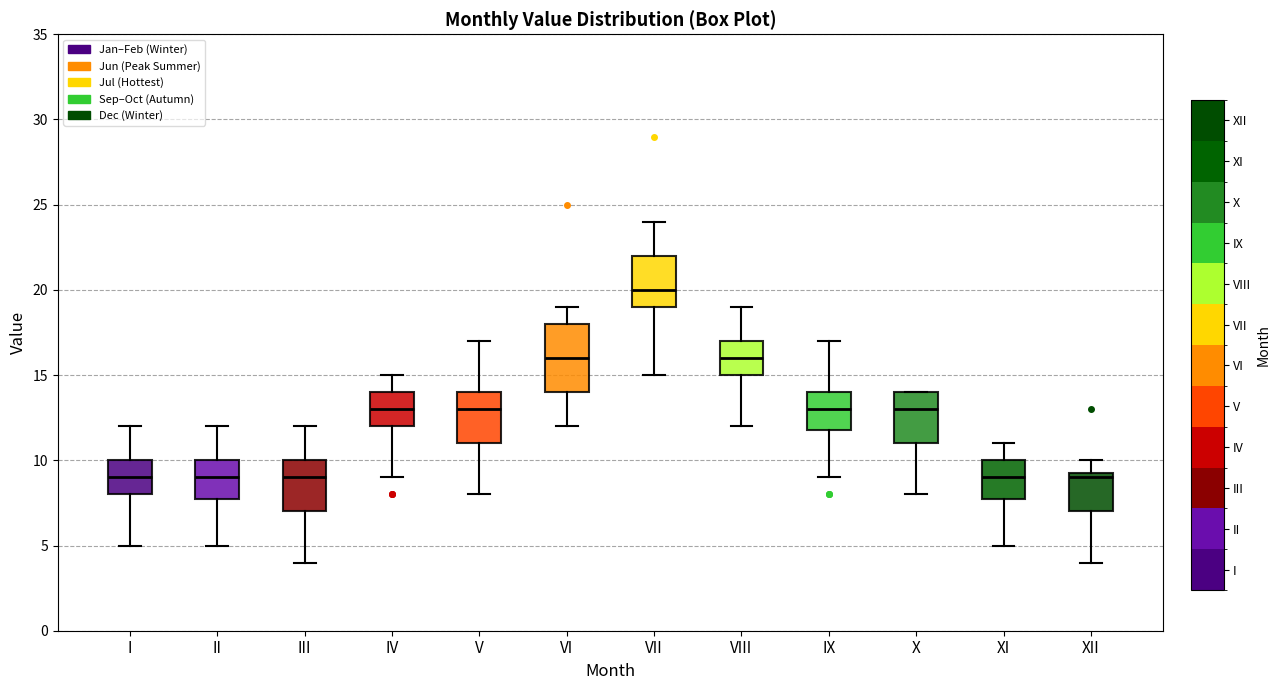

Reading left to right, transcribe this box plot: for each box, give where its median line is, the range the box spans, and where its two whiskers end, as read against the y-axis. The values are not printed on the chart, so give them approximately, as read against the axis.

I: median 9.0, box 8.0 to 10.0, whiskers 5.0 to 12.0
II: median 9.0, box 8.0 to 10.0, whiskers 5.0 to 12.0
III: median 9.0, box 7.0 to 10.0, whiskers 4.0 to 12.0
IV: median 13.0, box 12.0 to 14.0, whiskers 9.0 to 15.0
V: median 13.0, box 11.0 to 14.0, whiskers 8.0 to 17.0
VI: median 16.0, box 14.0 to 18.0, whiskers 12.0 to 19.0
VII: median 20.0, box 19.0 to 22.0, whiskers 15.0 to 24.0
VIII: median 16.0, box 15.0 to 17.0, whiskers 12.0 to 19.0
IX: median 13.0, box 12.0 to 14.0, whiskers 9.0 to 17.0
X: median 13.0, box 11.0 to 14.0, whiskers 8.0 to 14.0
XI: median 9.0, box 8.0 to 10.0, whiskers 5.0 to 11.0
XII: median 9.0, box 7.0 to 9.5, whiskers 4.0 to 10.0